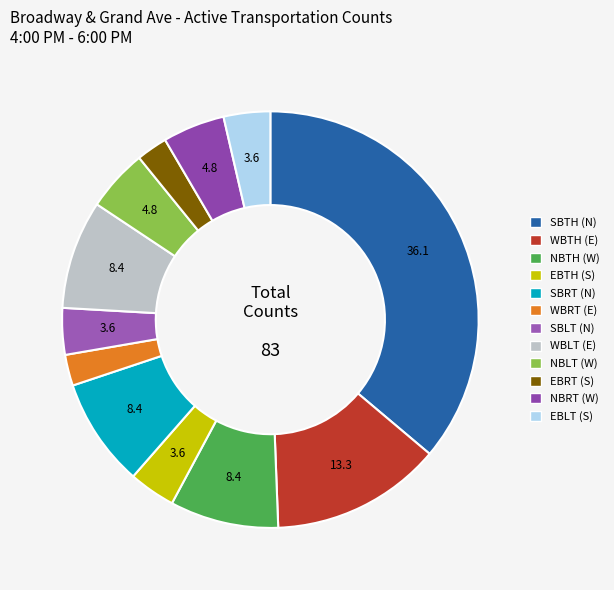

How many segments does this pie chart have?

12